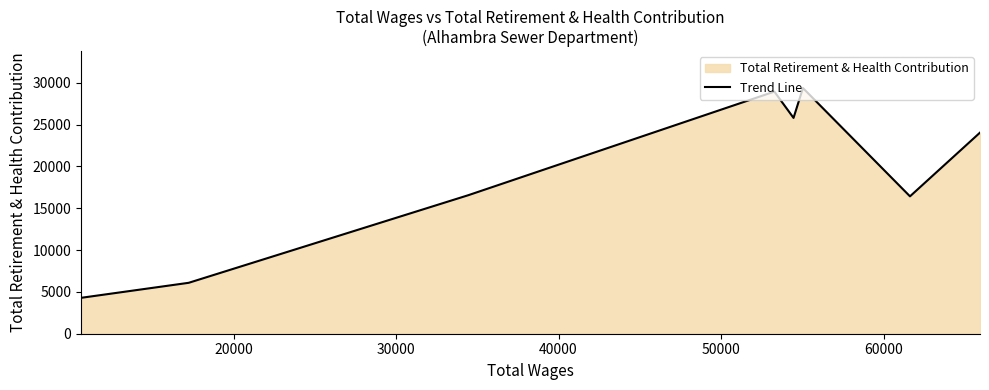

True or false: the data has more than 1 interior local peaks.

True